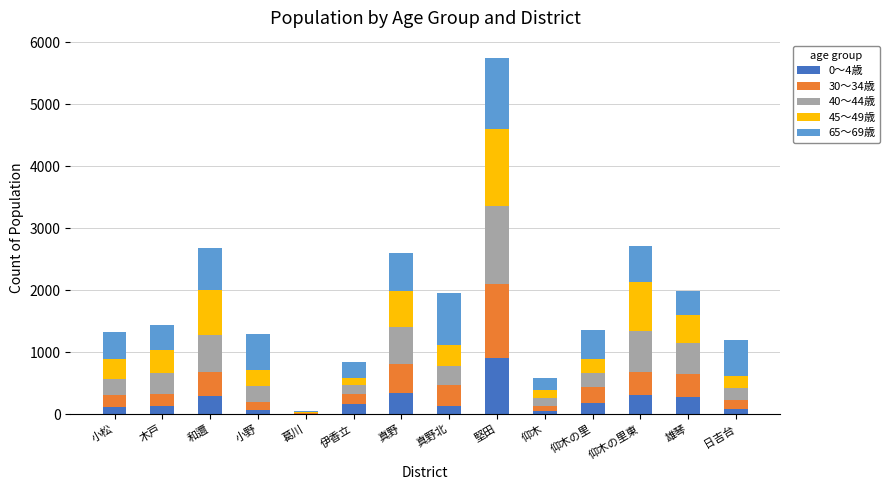

Which category has the highest value in the 0～4歳 series?

堅田